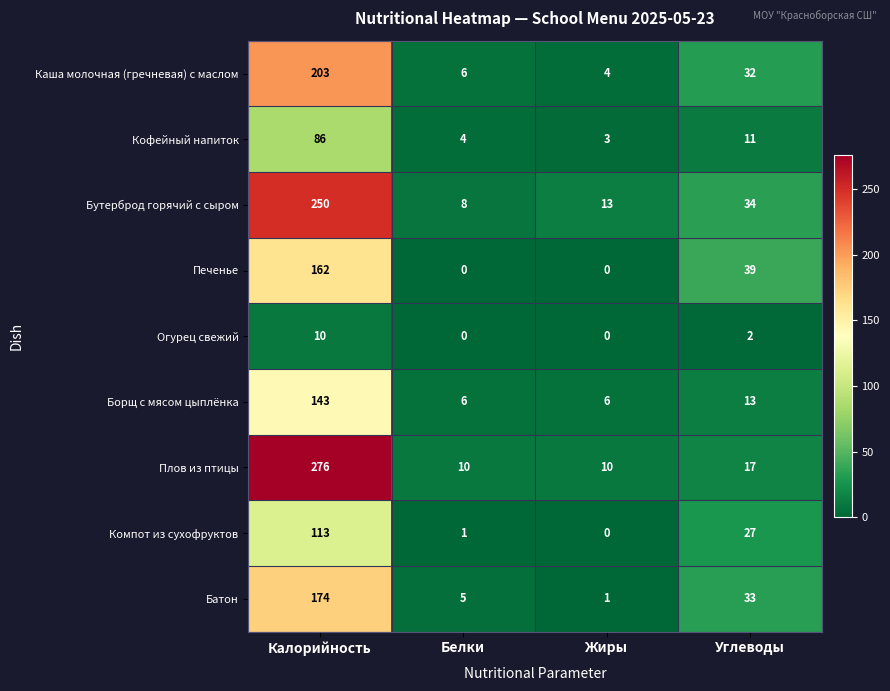

The value of Печенье at Белки is 0. True or false?

True